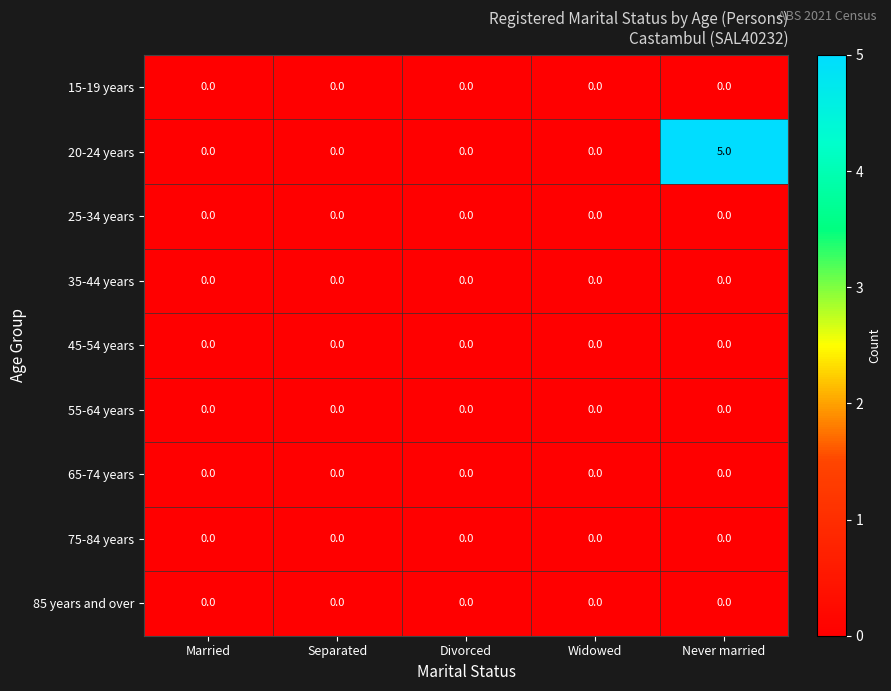

At how many categories does at least one series exceed 1?

1